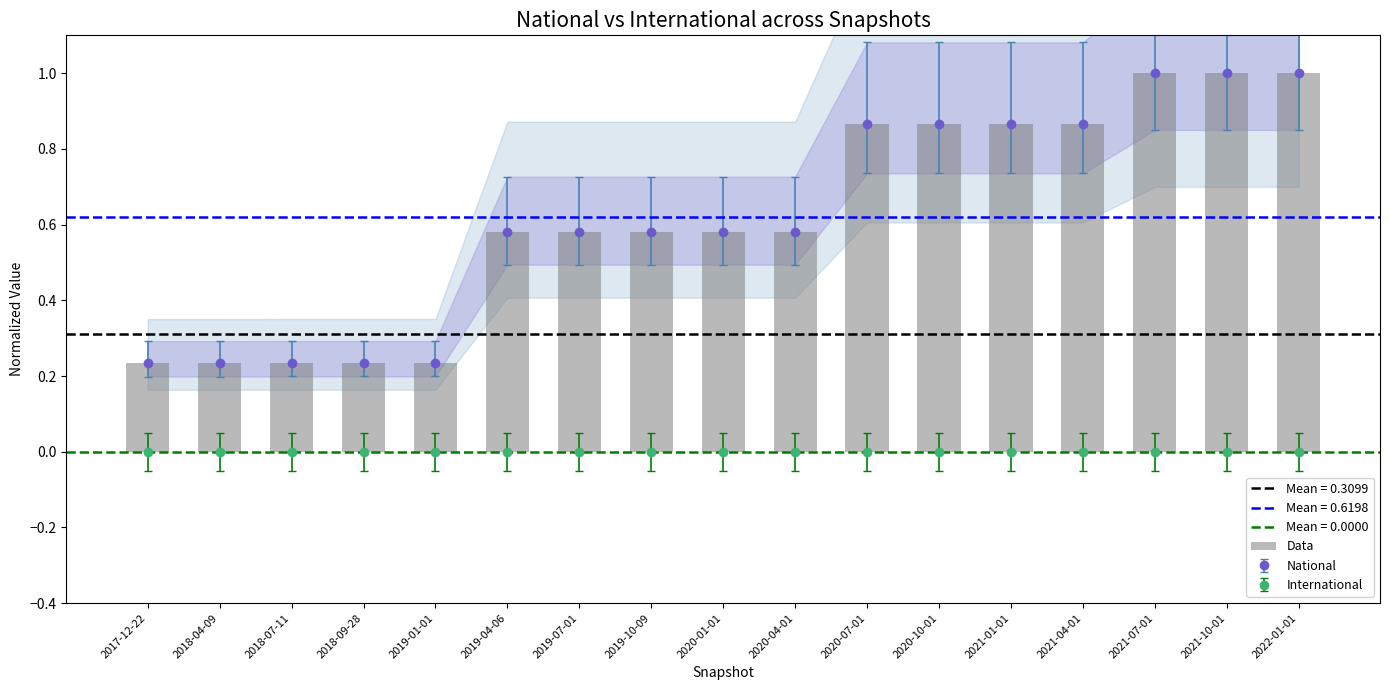

What is the change in value from 2020-01-01 to 2021-10-01?

+0.4